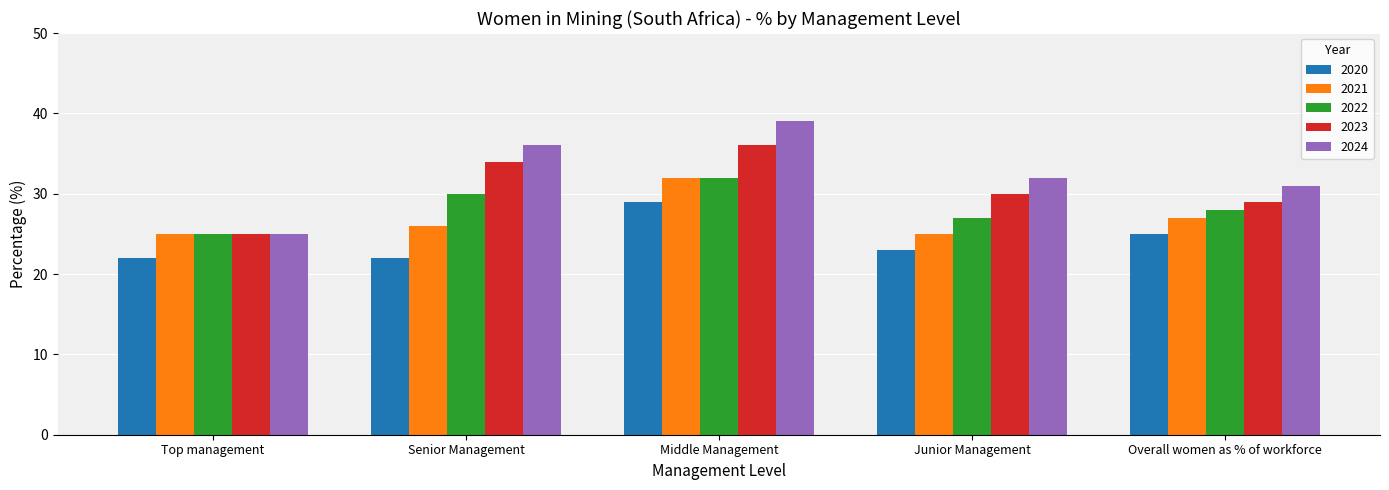

At which category is the sum across all series the highest?

Middle Management